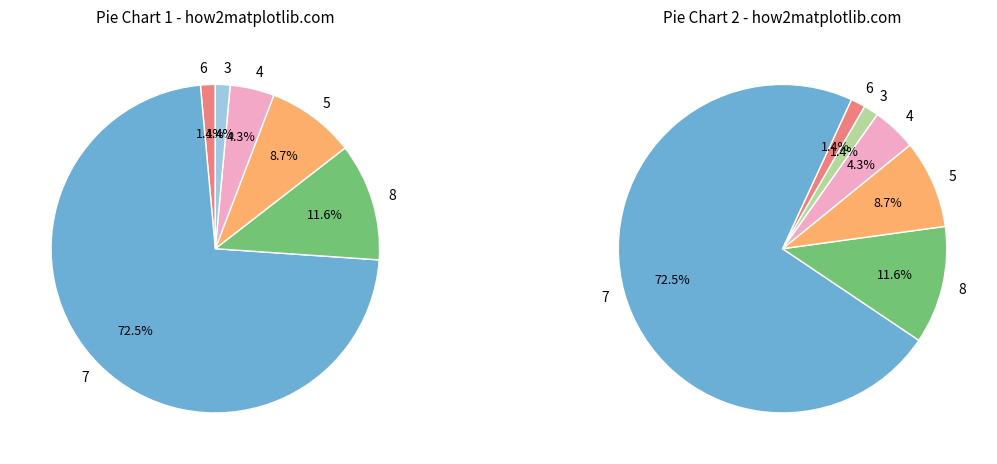

How many slices are in this pie chart?

6